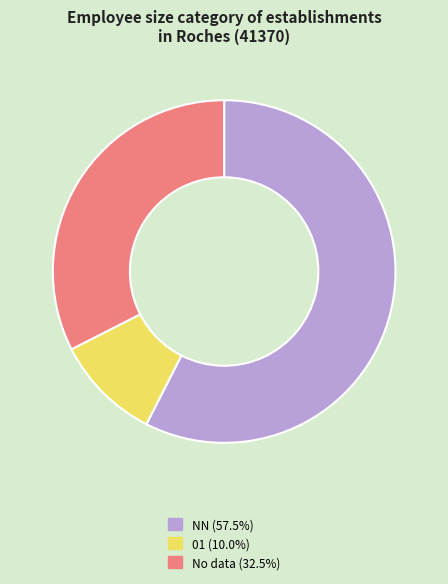

Approximately how many times larger is the value at 01 (10.0%) compared to No data (32.5%)?

0.3